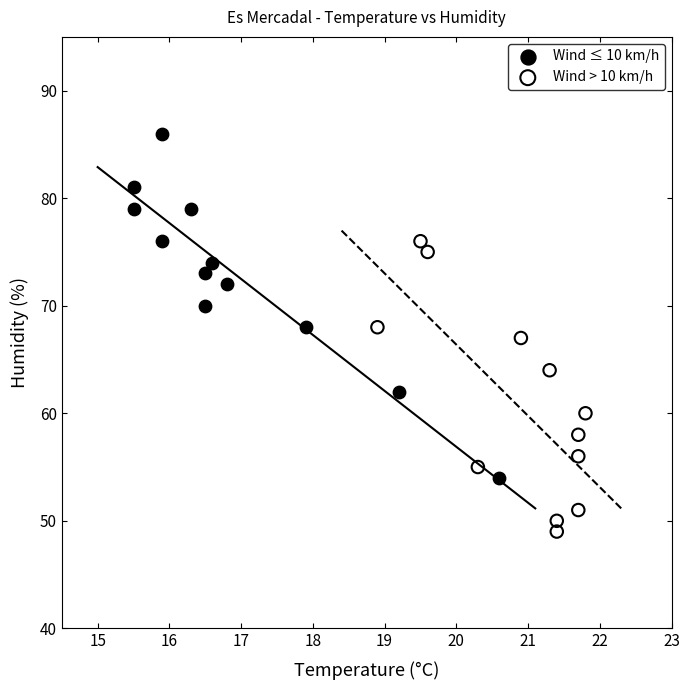

Which series reaches the minimum Y coordinate?

Wind > 10 km/h